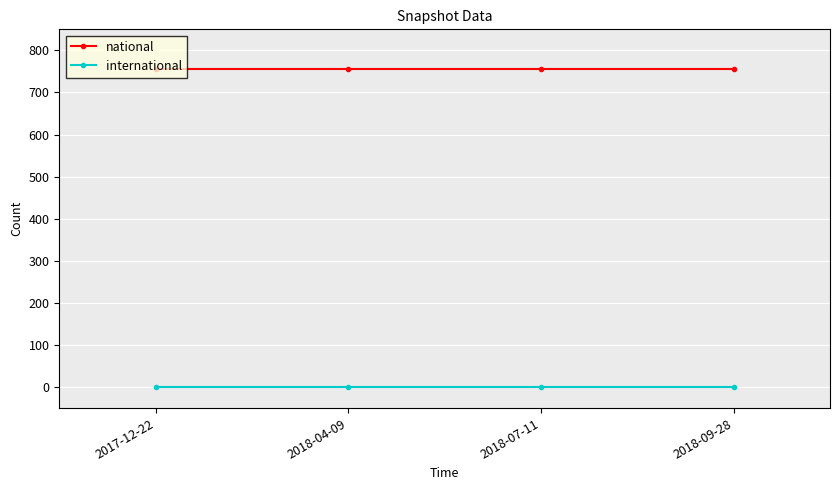

What are all the series names shown in the legend?

national, international